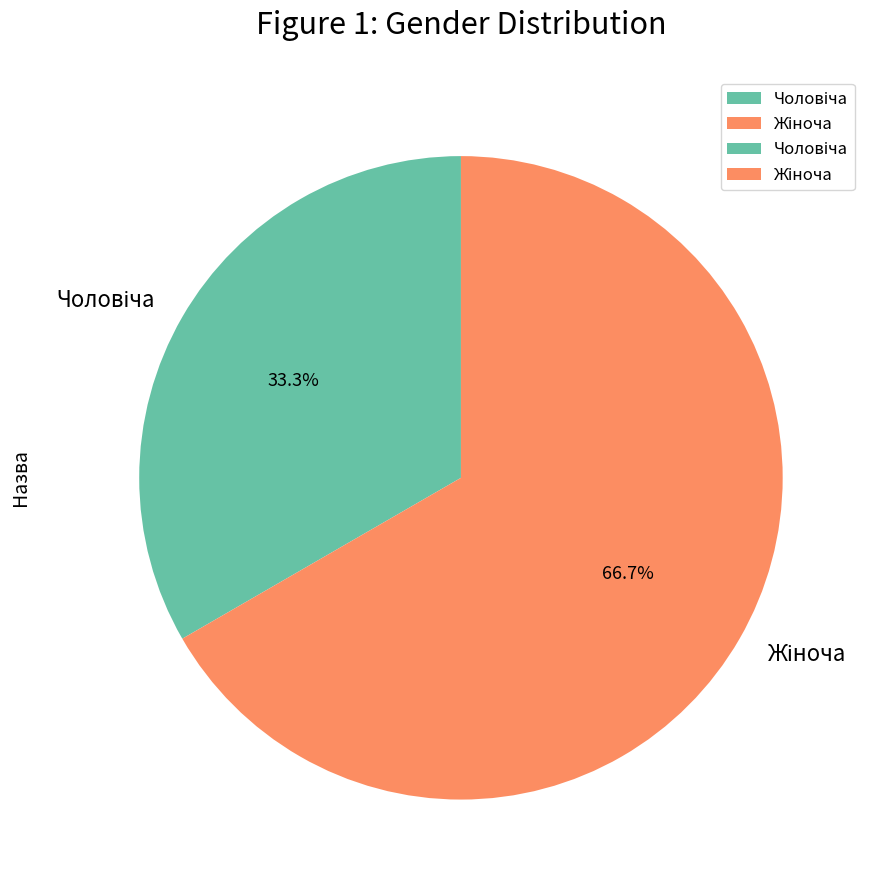

Does any single category account for the majority?

Yes